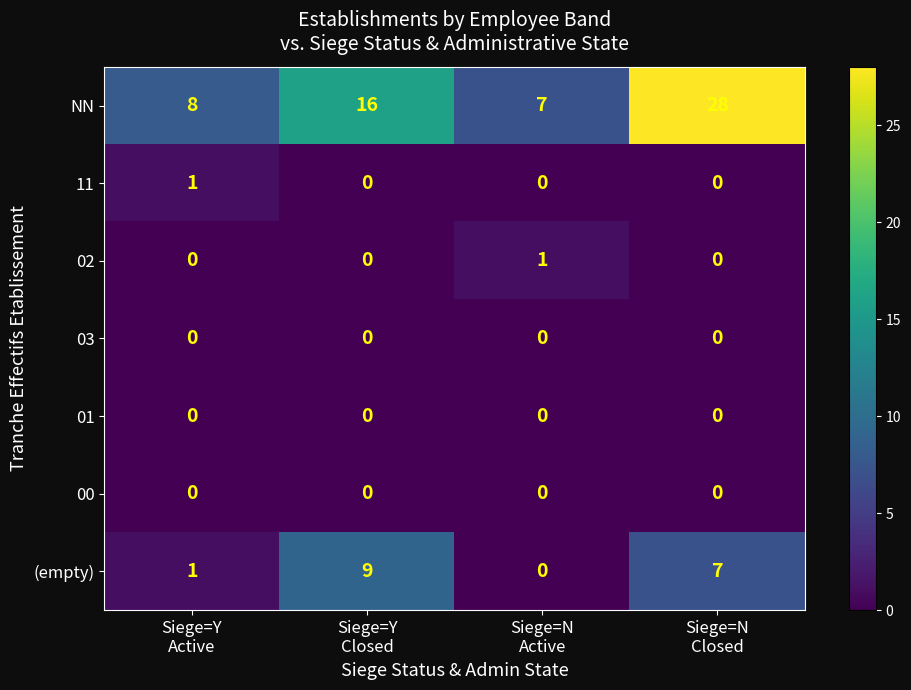

What is the total value across all series at Siege=Y
Closed?

25